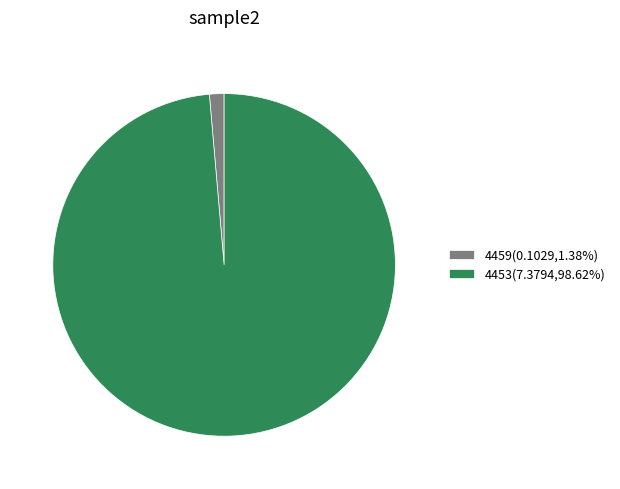

Does 4453(7.3794,98.62%) represent more than half of the total?

Yes